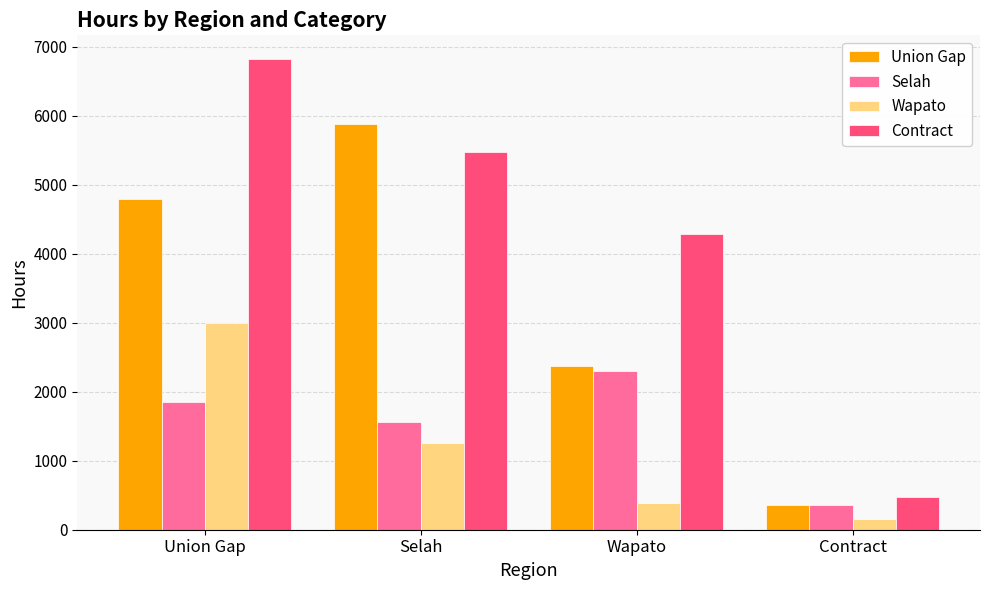

What is the sum of the Contract values at Union Gap and Selah?

12288.1